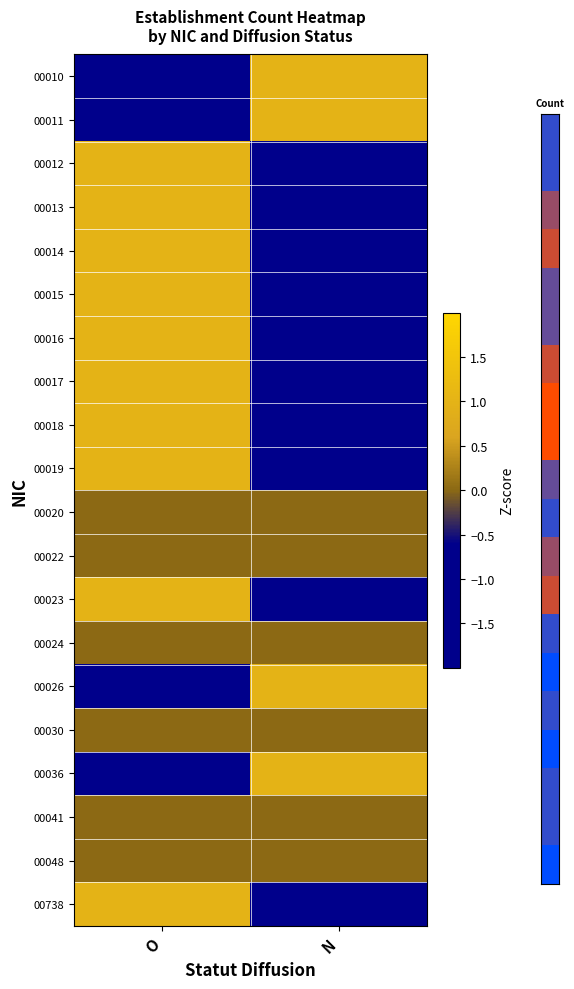

Between N and O, which is larger?

N